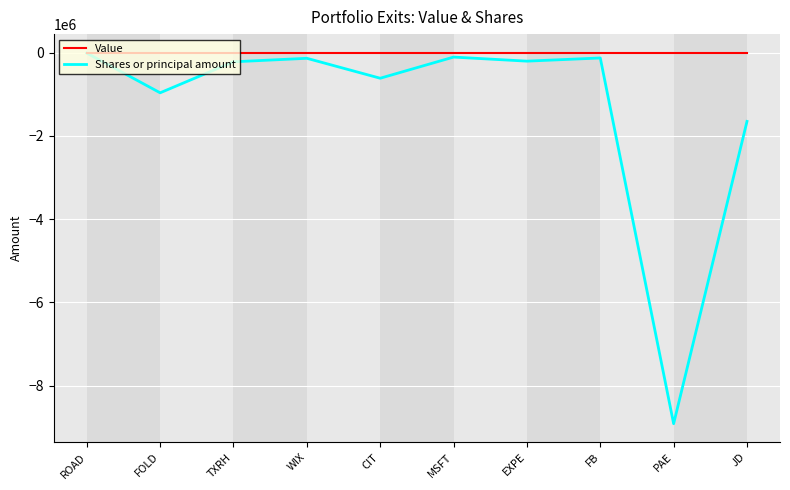

What is the total value across all series at PAE?

-8917350